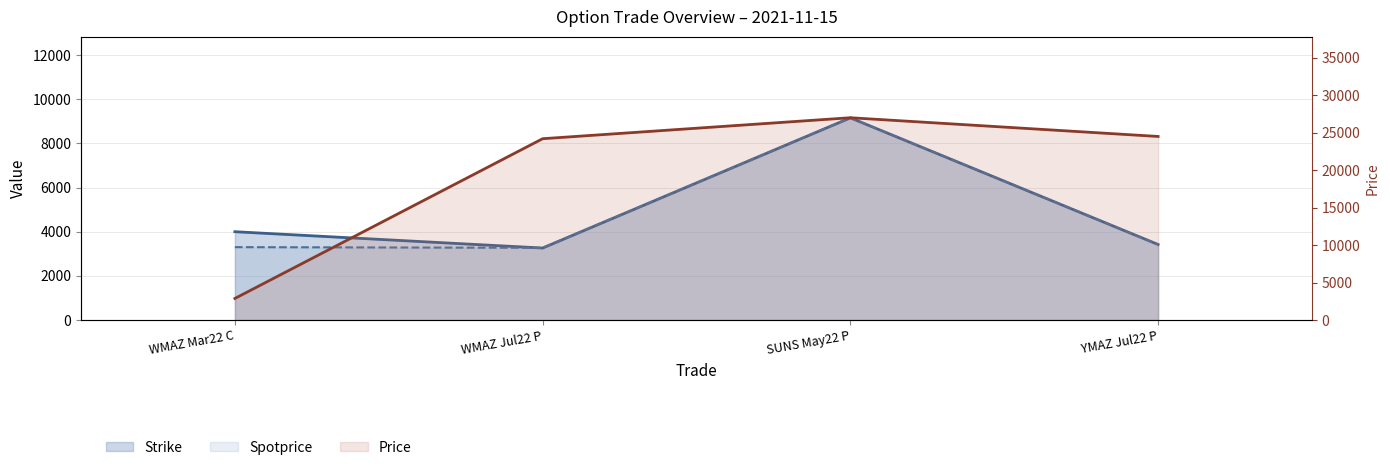

What is the sum of the Spotprice values at WMAZ Mar22 C and WMAZ Jul22 P?

6570